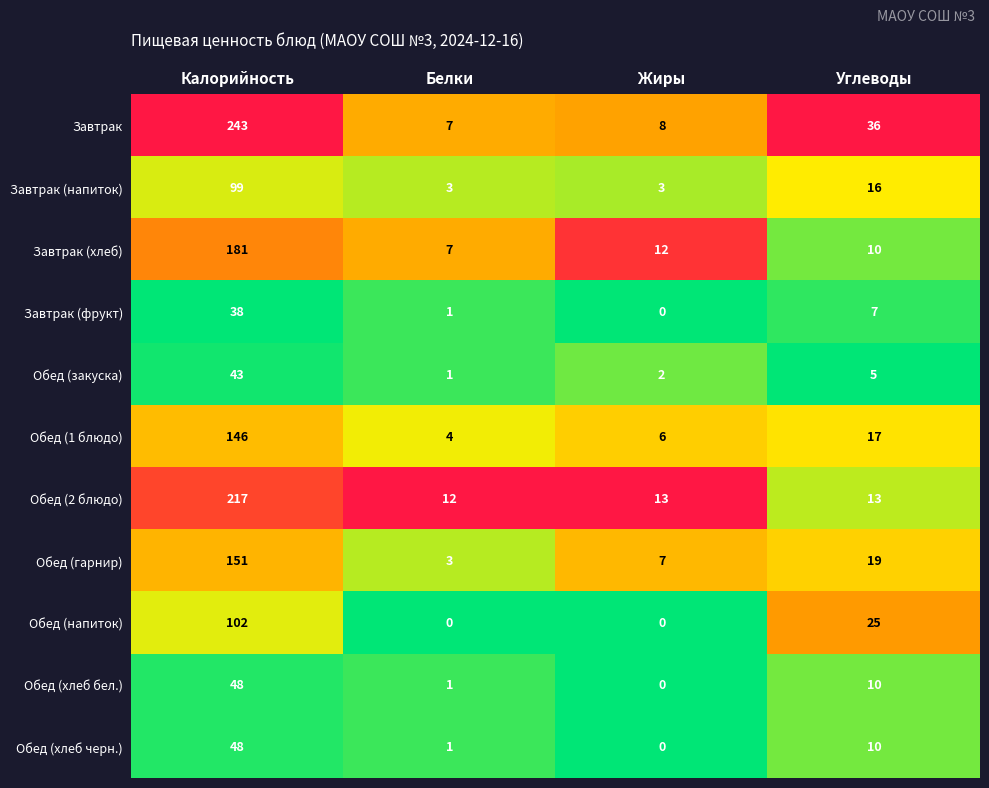

Where is Завтрак (напиток) nearest to the value 51?

Углеводы